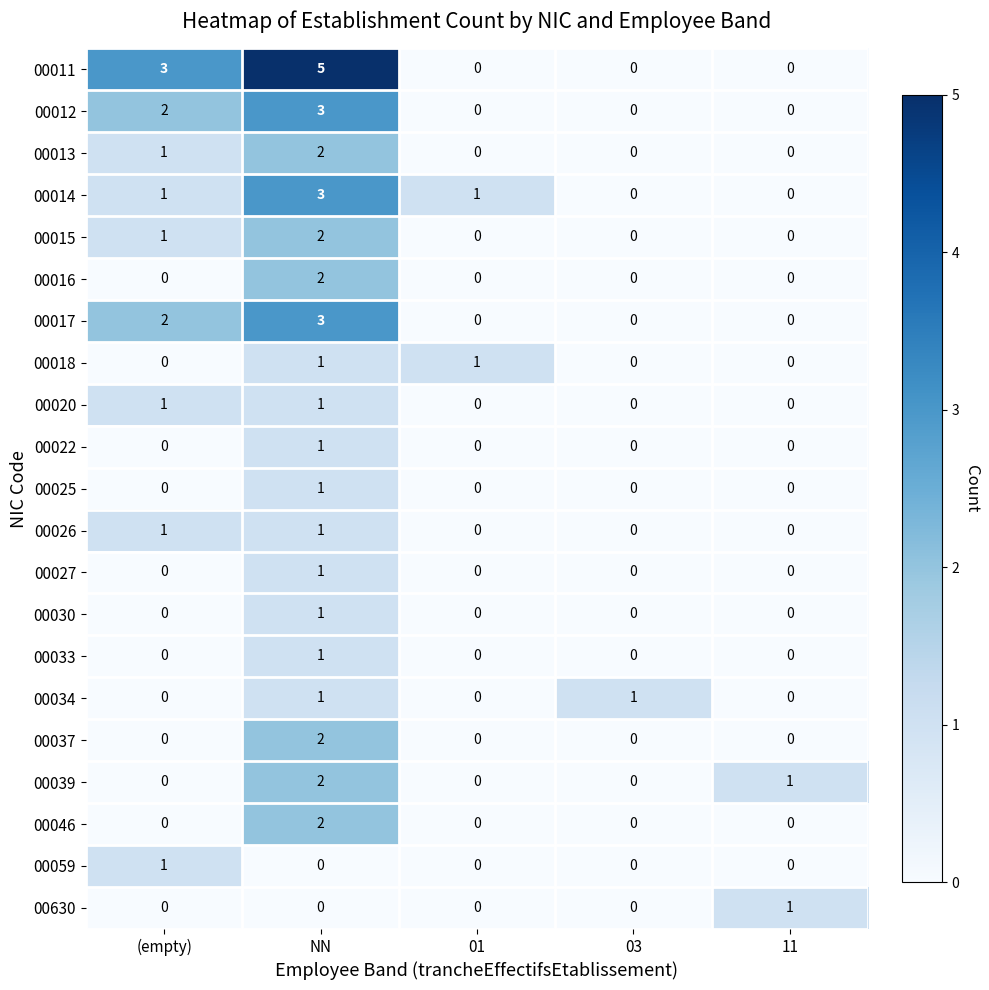

Which series changed the most between (empty) and 01?

00011